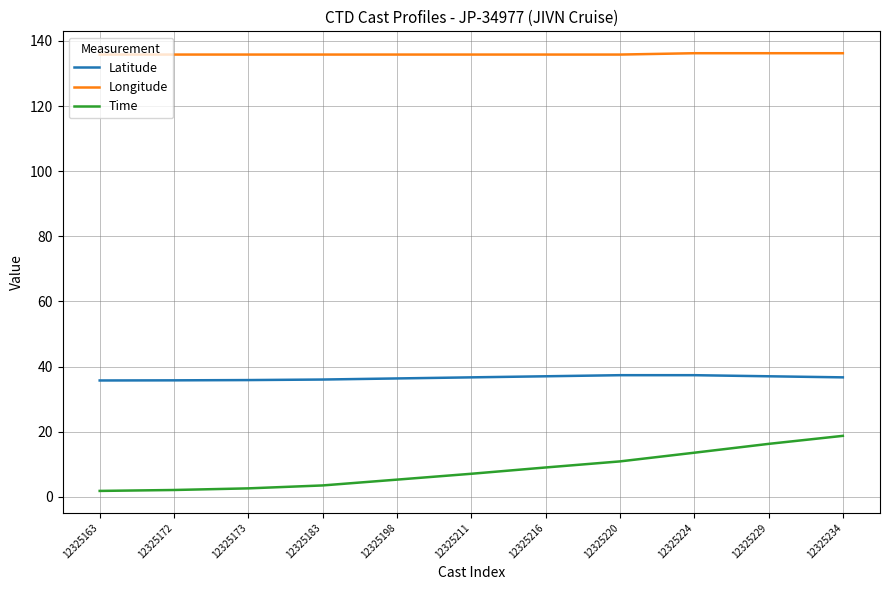

What is the total value across all series at 12325173?

174.2